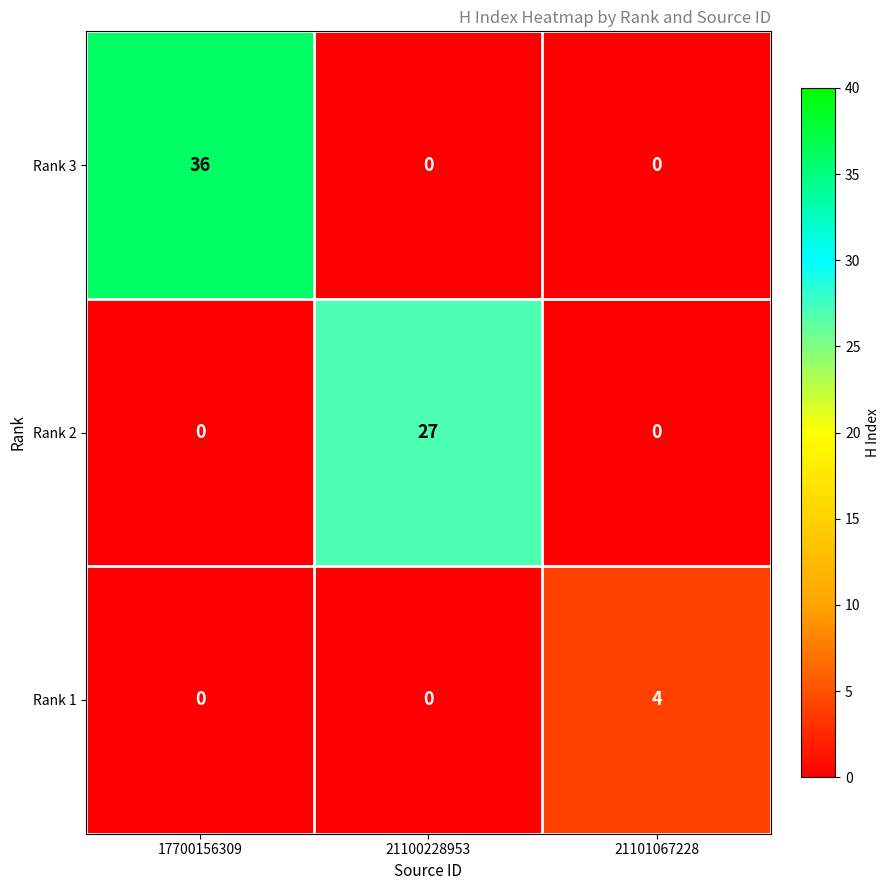

Between 21100228953 and 21101067228, which series saw the biggest shift?

Rank 2